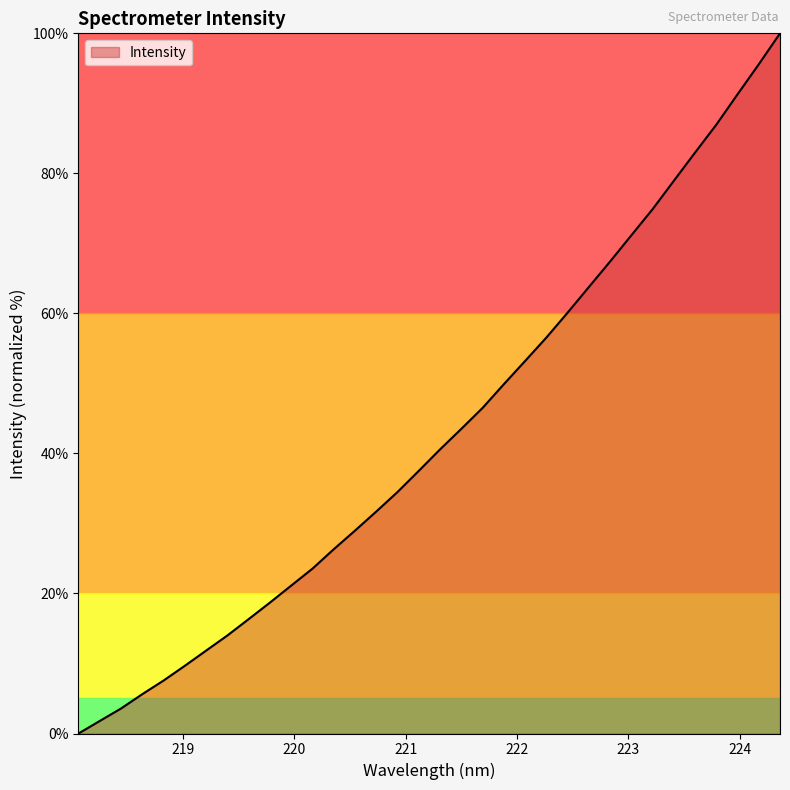

How many lines are shown in the chart?

1